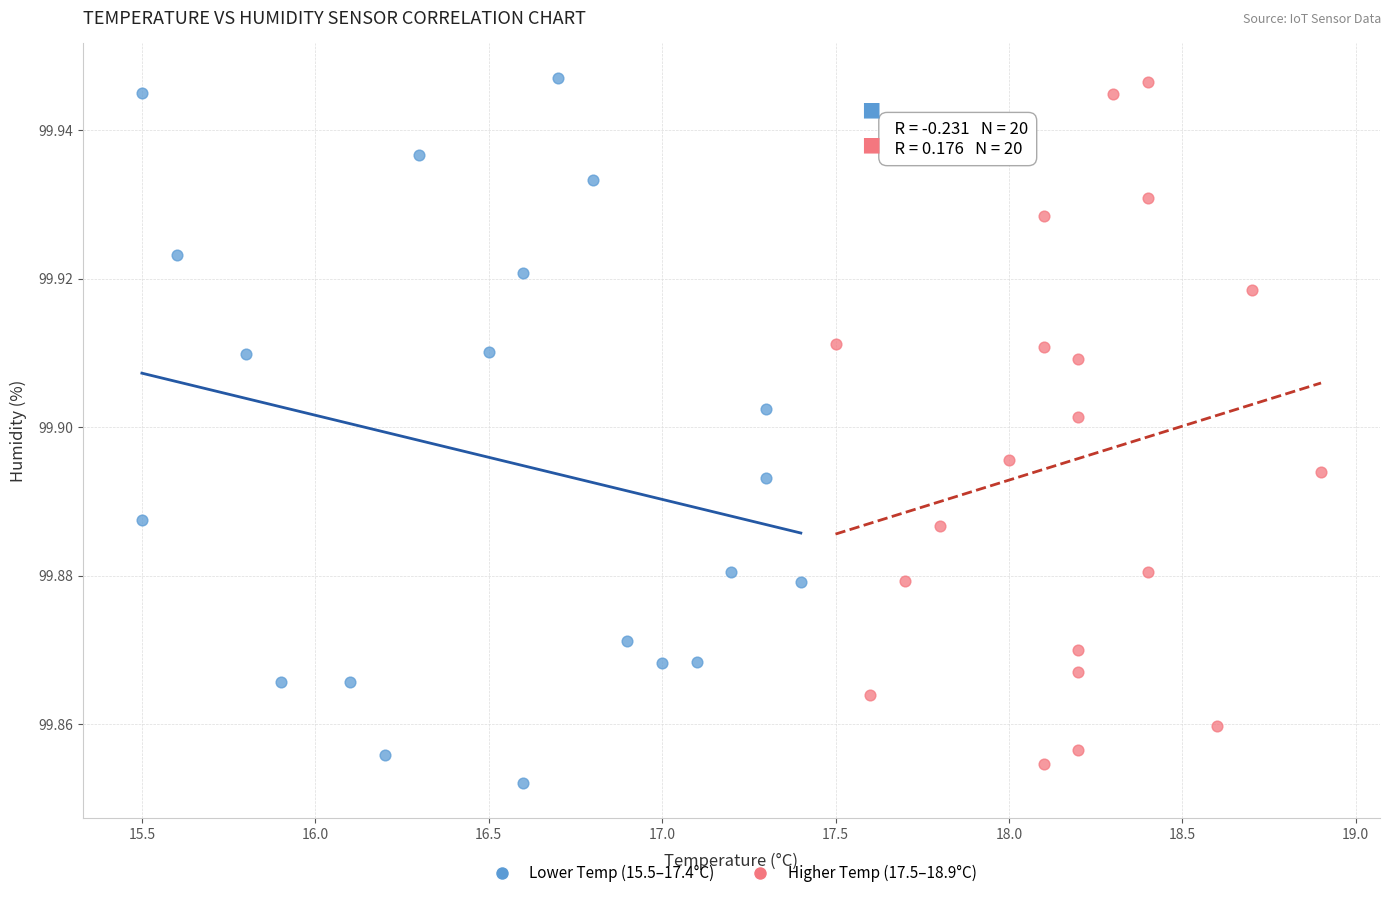

What are all the series names shown in the legend?

Lower Temp (15.5–17.4°C), Higher Temp (17.5–18.9°C)